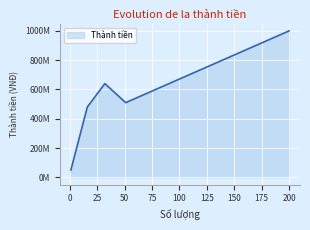

Reading left to right, extract all data points from this chart.

50000000	480000000	640000000	510000000	1000000000